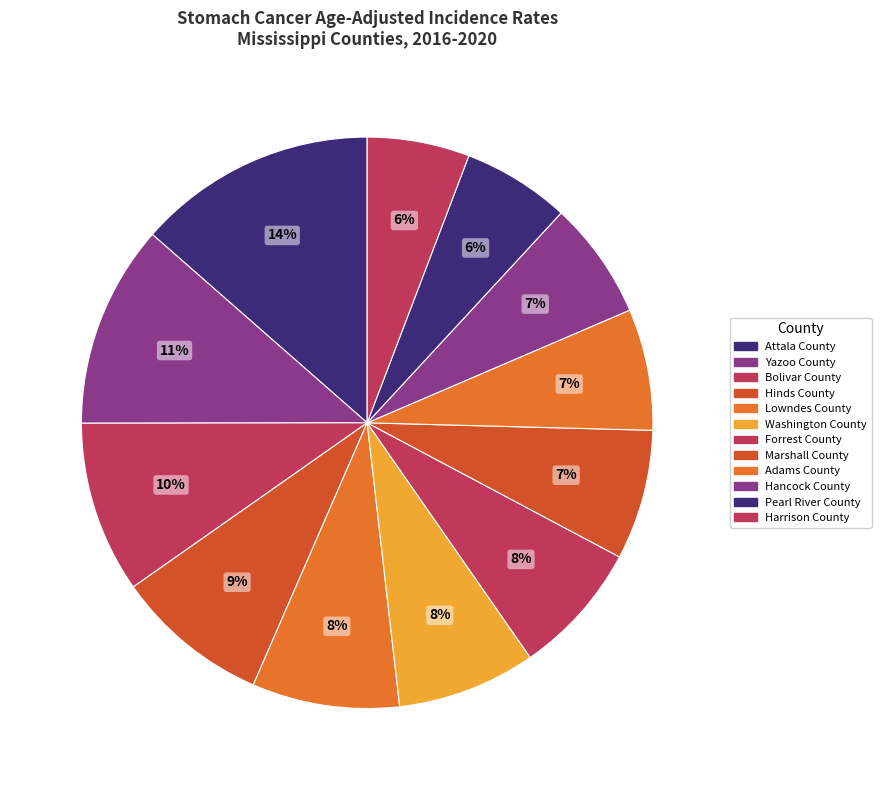

To the nearest percent, what is the combined percentage of Marshall County and Yazoo County?

19%